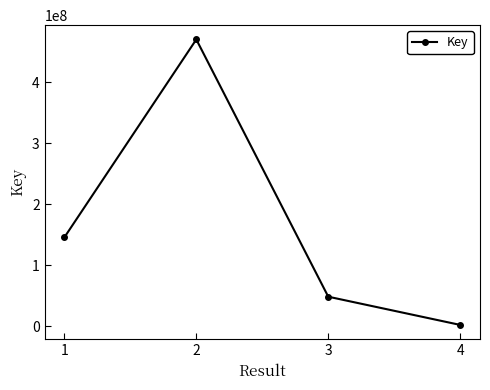

Reading left to right, transcribe all the data shown in this chart.

145456893	470222709	48173624	1872317